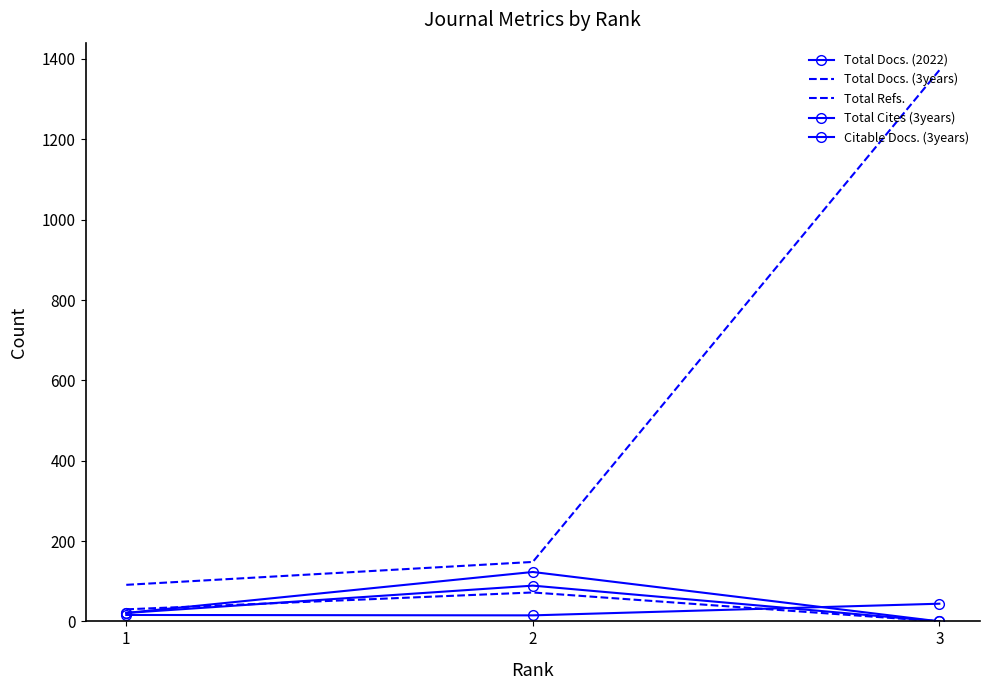

Reading left to right, list all the values displayed in this chart.

Total Docs. (2022): 16	15	44
Total Docs. (3years): 30	72	0
Total Refs.: 91	148	1372
Total Cites (3years): 21	89	0
Citable Docs. (3years): 21	123	0